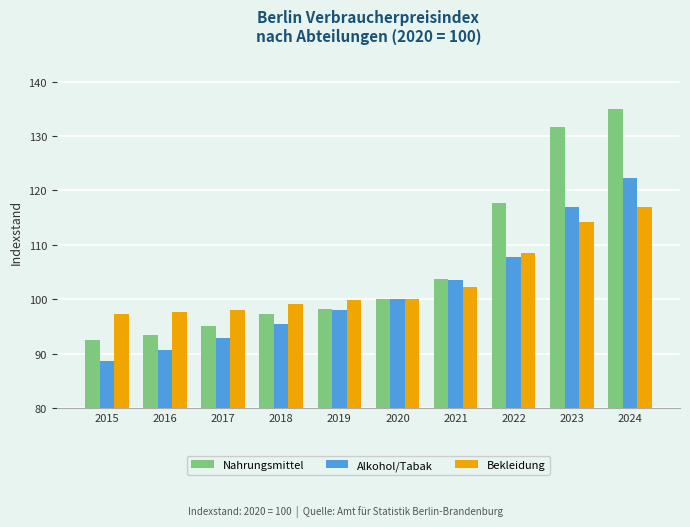

Is the value of Nahrungsmittel at 2019 greater than the value of Bekleidung at 2022?

No